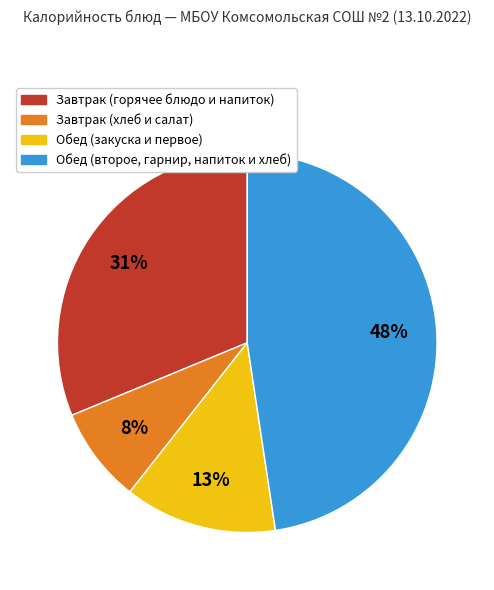

To the nearest percent, what is the average slice percentage?

25%